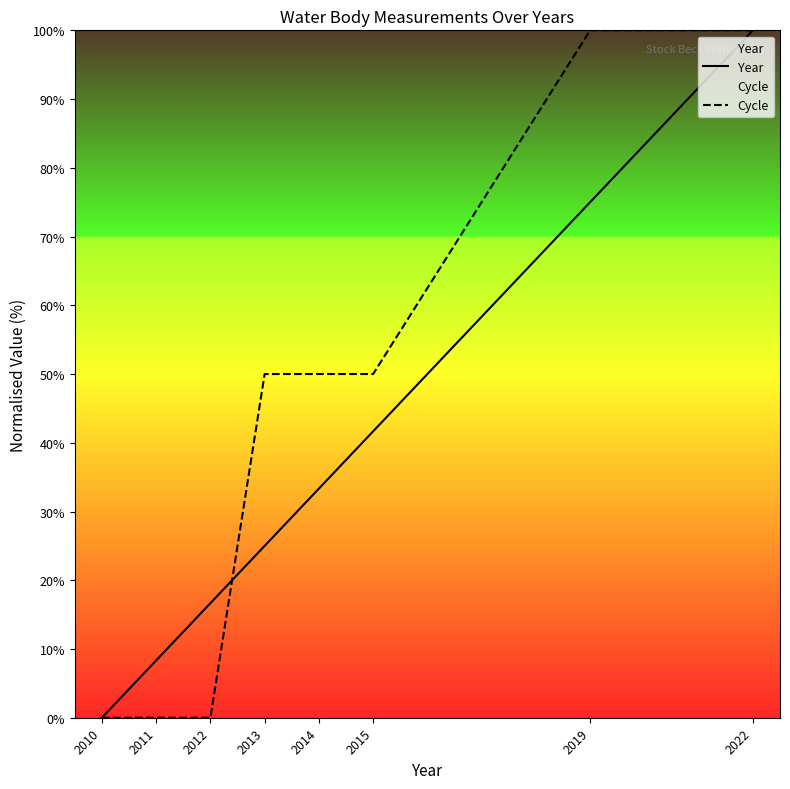

How many values in Cycle are above zero?

5